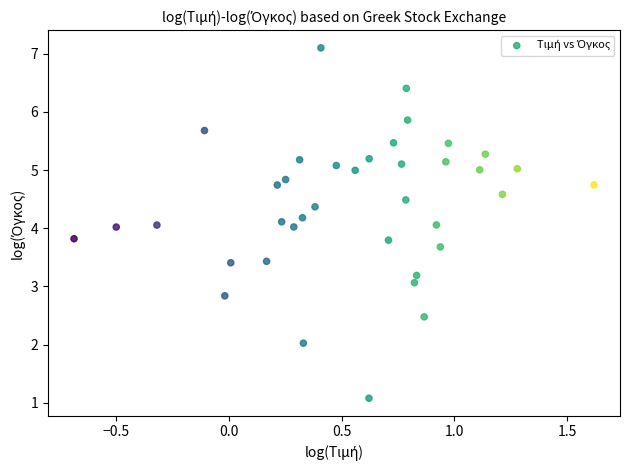

What is the range of X values (max minus min)?

2.3